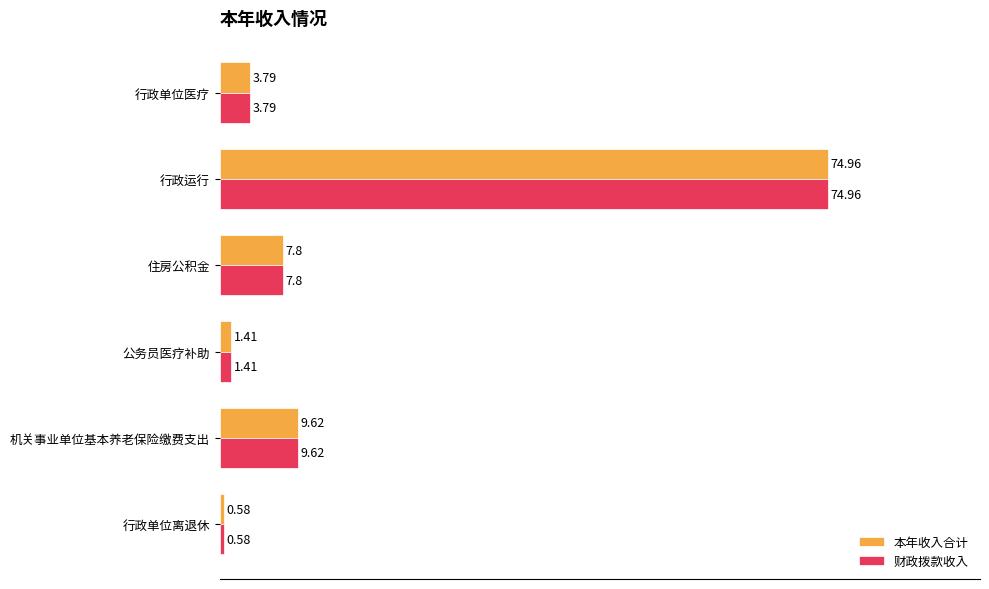

What are all the series names shown in the legend?

本年收入合计, 财政拨款收入